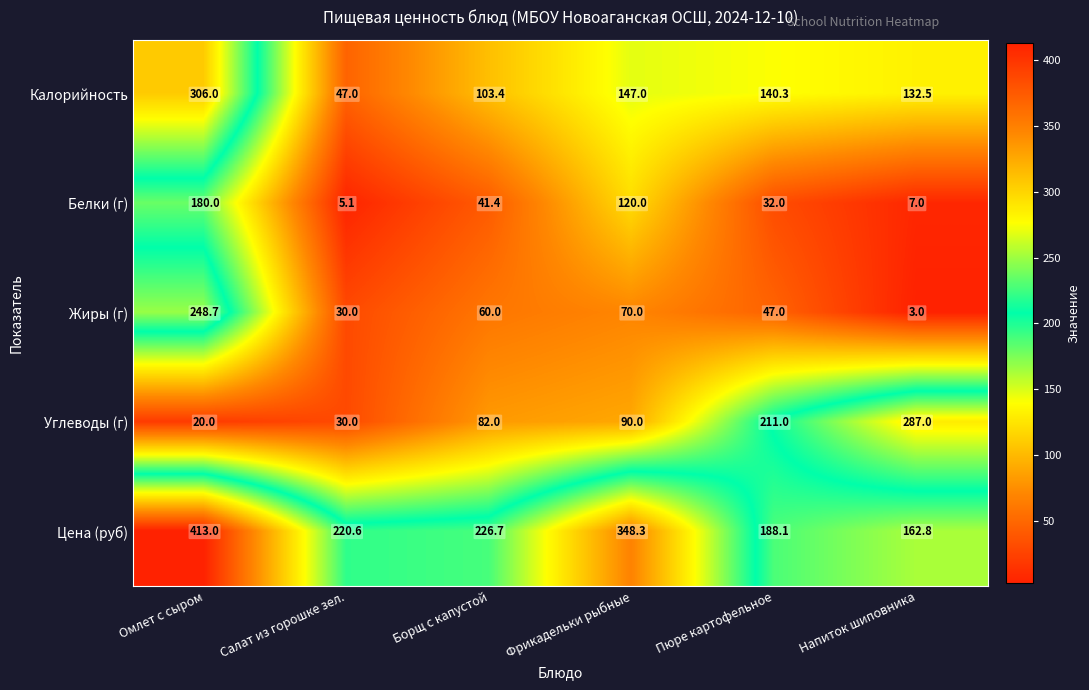

What is the total value across all series at Фрикадельки рыбные?

775.3